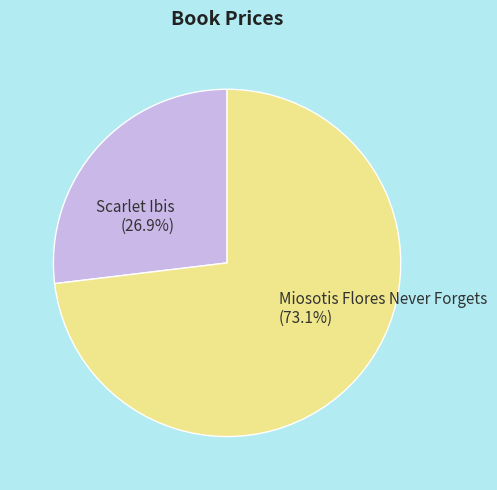

Is there any slice that represents more than half of the pie?

Yes